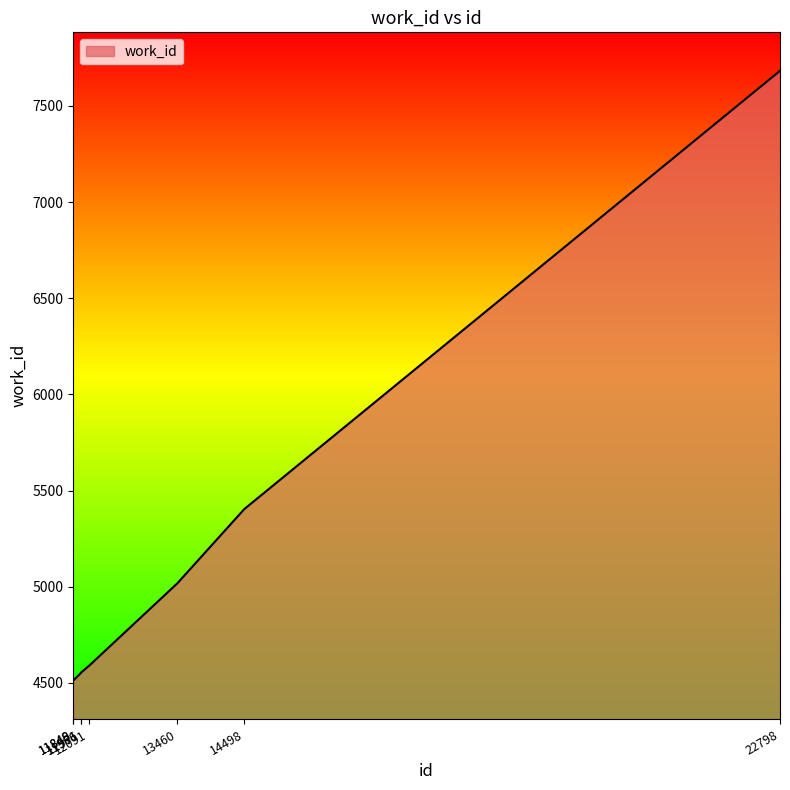

Read the value at 12091.

4589